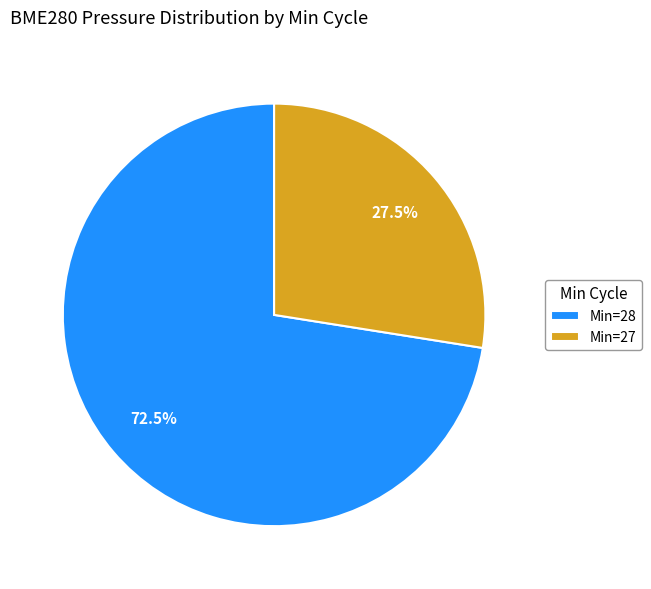

Which category has the biggest portion of the pie?

Min=28